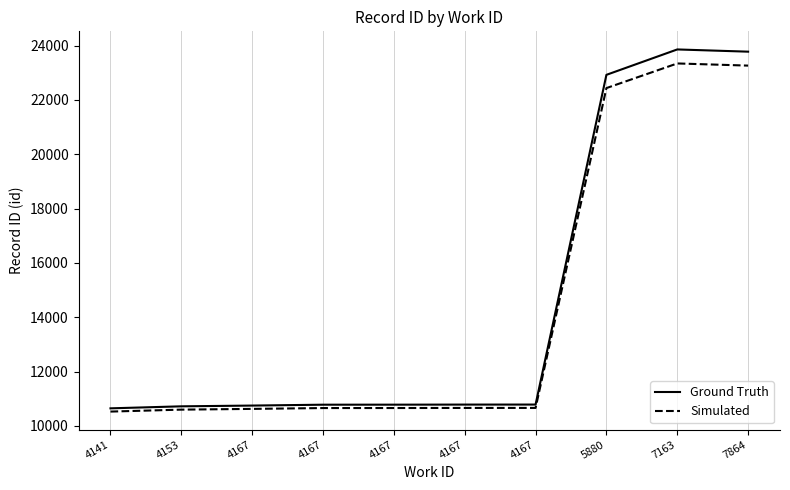

List the series in order of their peak value, highest first.

Ground Truth, Simulated